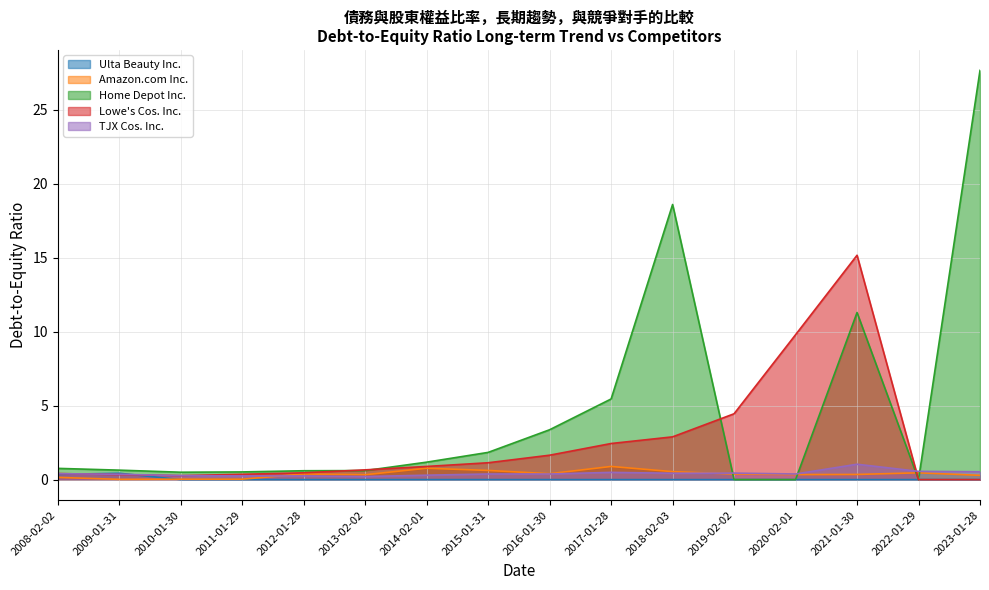

Which series has the largest range (max minus min)?

Home Depot Inc.